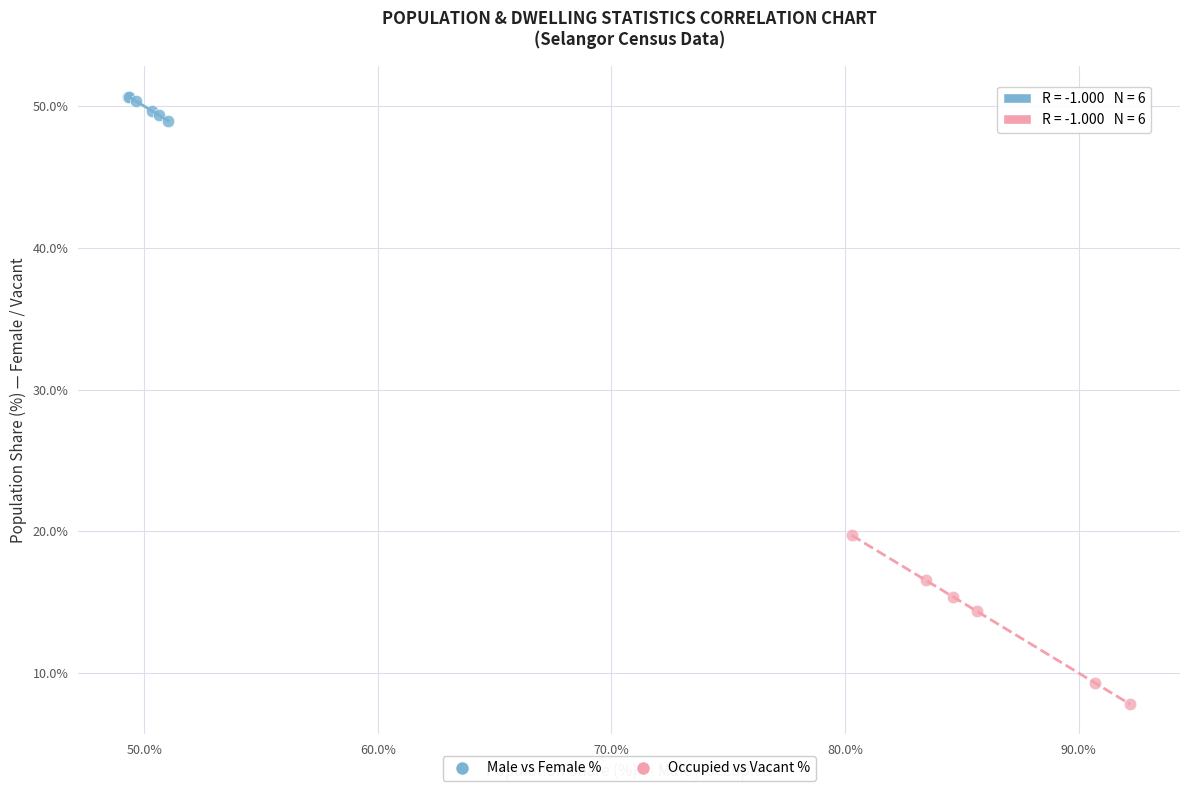

Which series reaches the minimum Y coordinate?

Occupied vs Vacant %